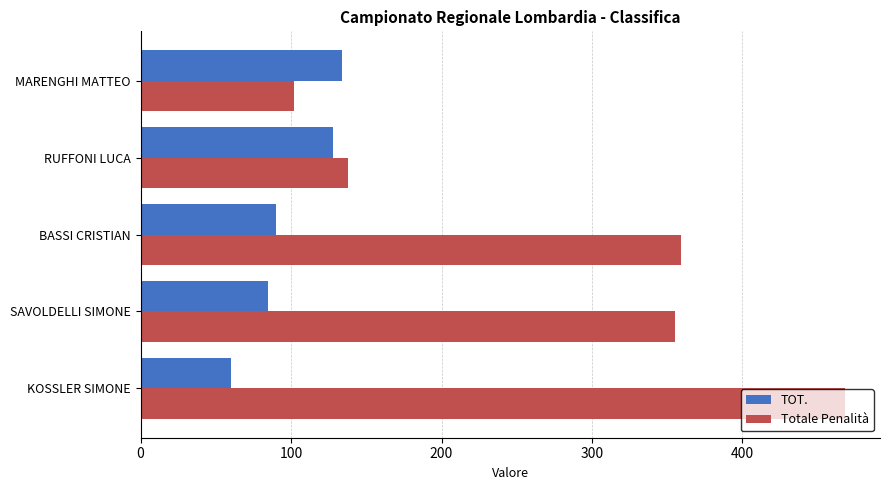

Rank the series by their maximum value, from lowest to highest.

TOT., Totale Penalità